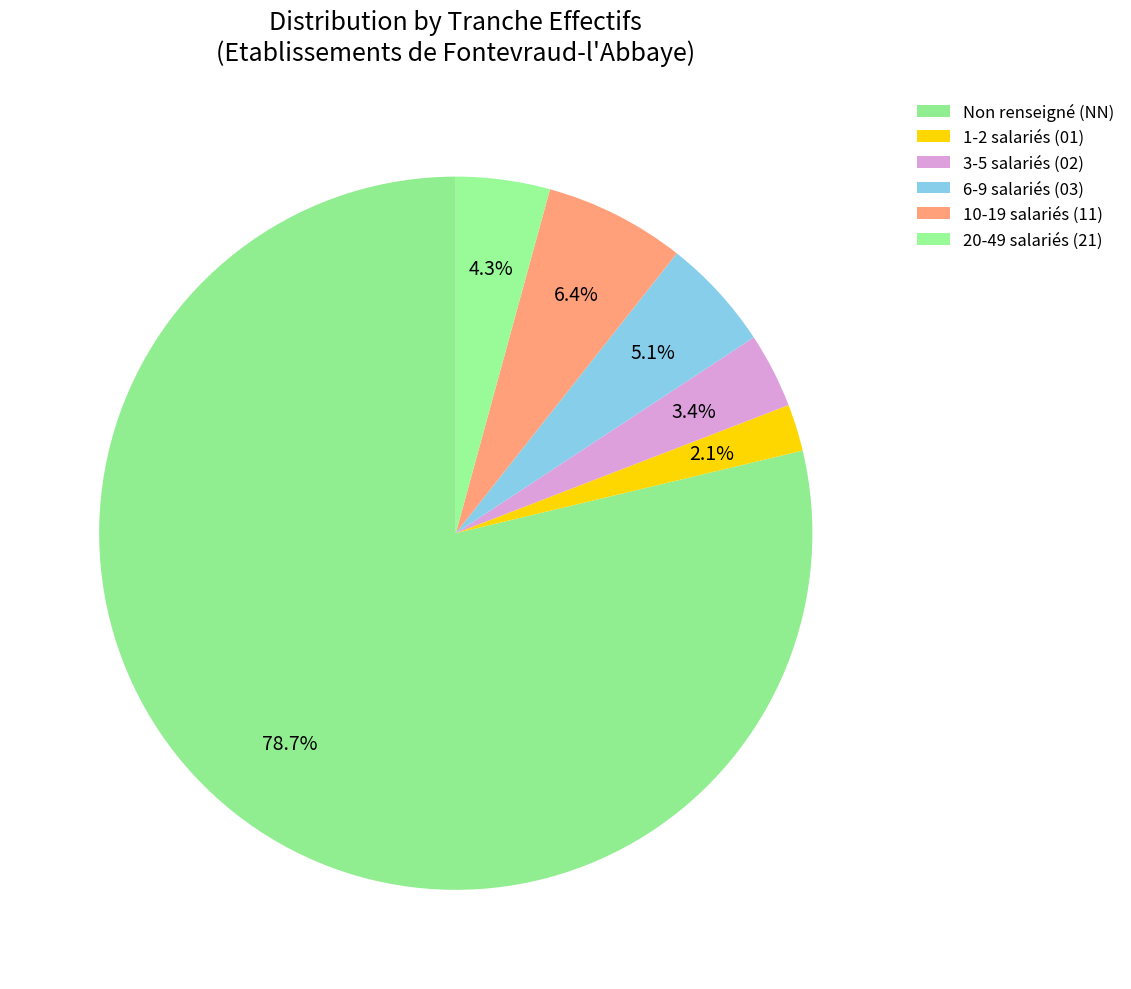

Rank the categories by value from highest to lowest.

NN, 11, 03, 21, 02, 01